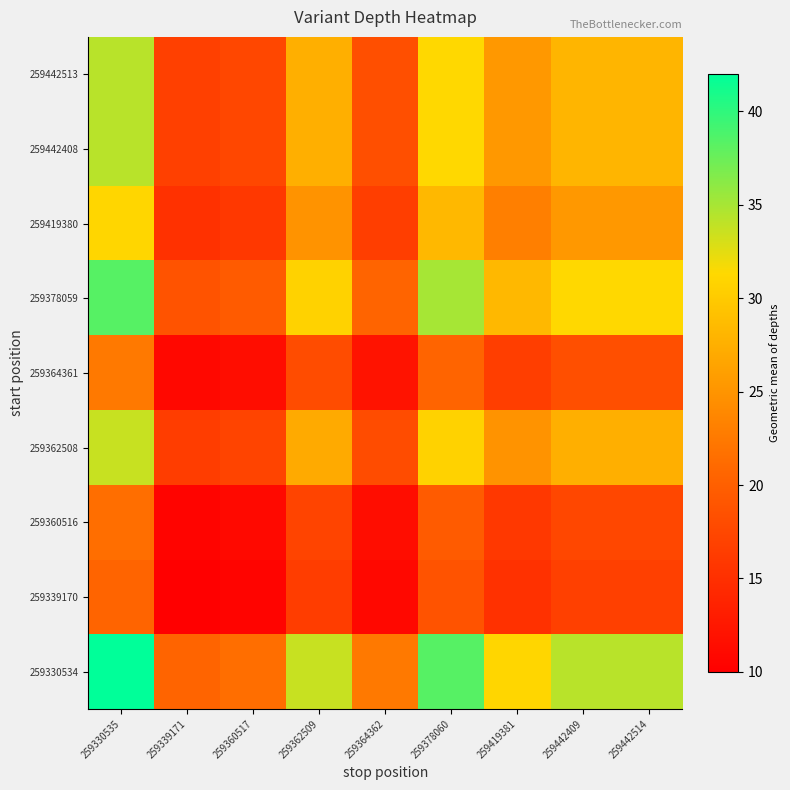

At which category does the chart reach its peak across all series?

259330535